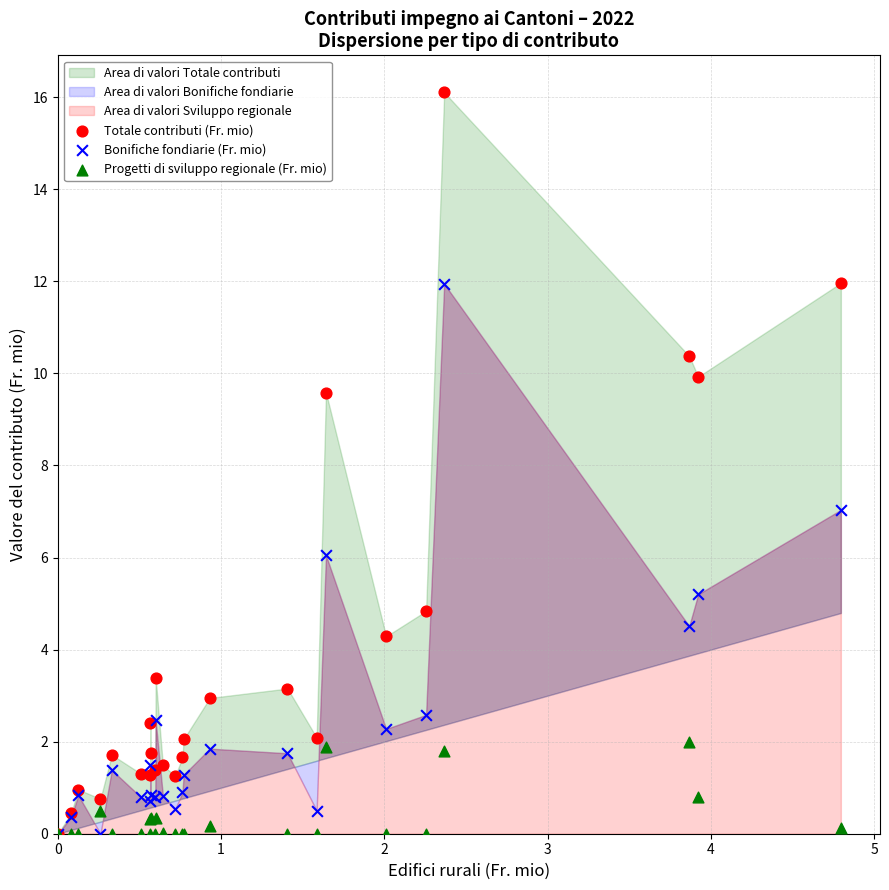

Which series has the widest spread of Y values?

Totale contributi (Fr. mio)